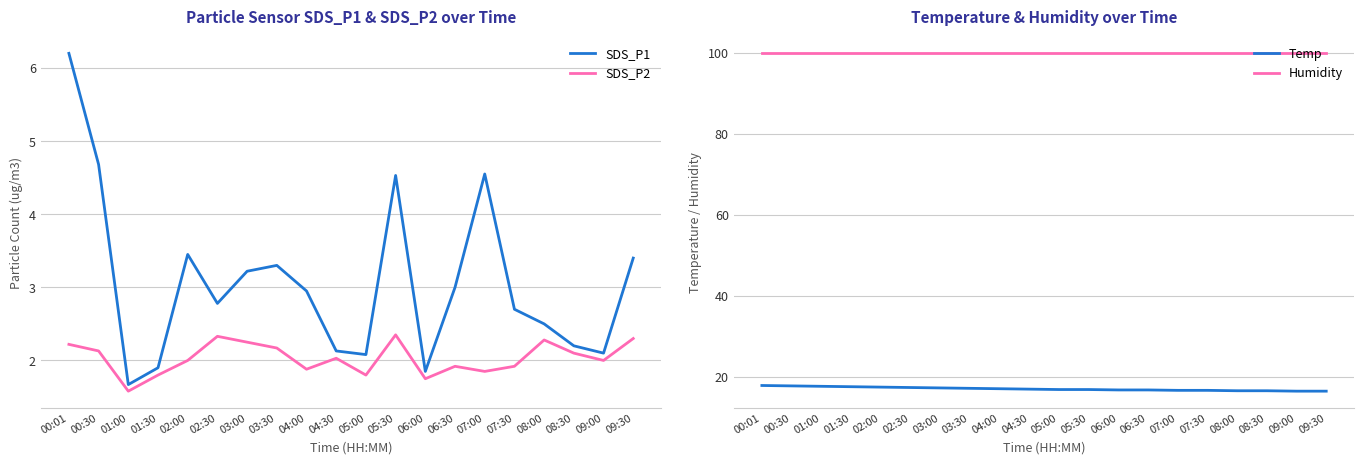

The value of Humidity at 00:30 is 99.9. True or false?

True